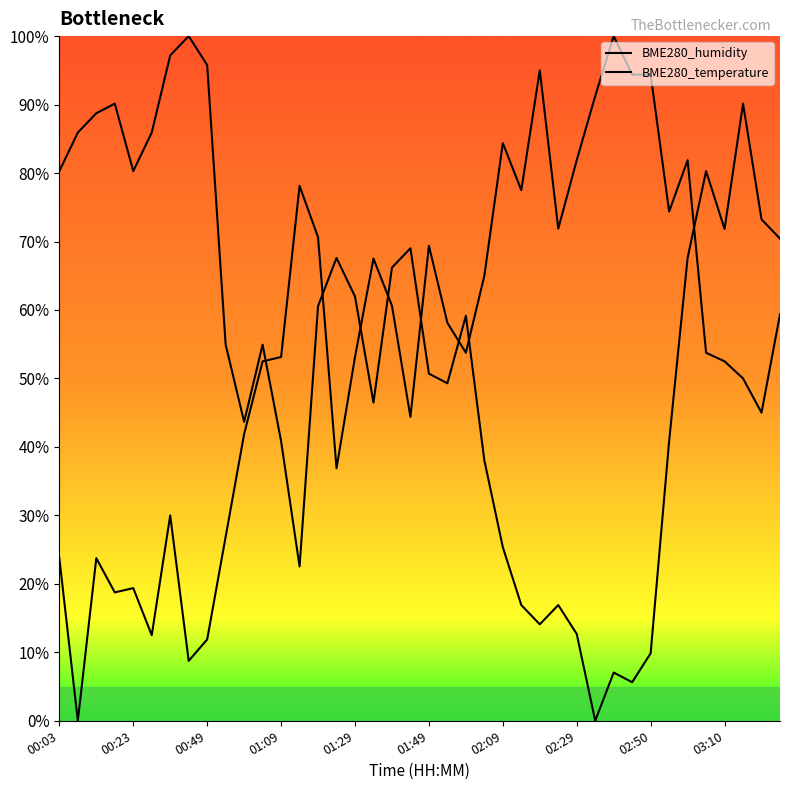

Is it true that BME280_humidity equals 20.5 at 02:50?

False